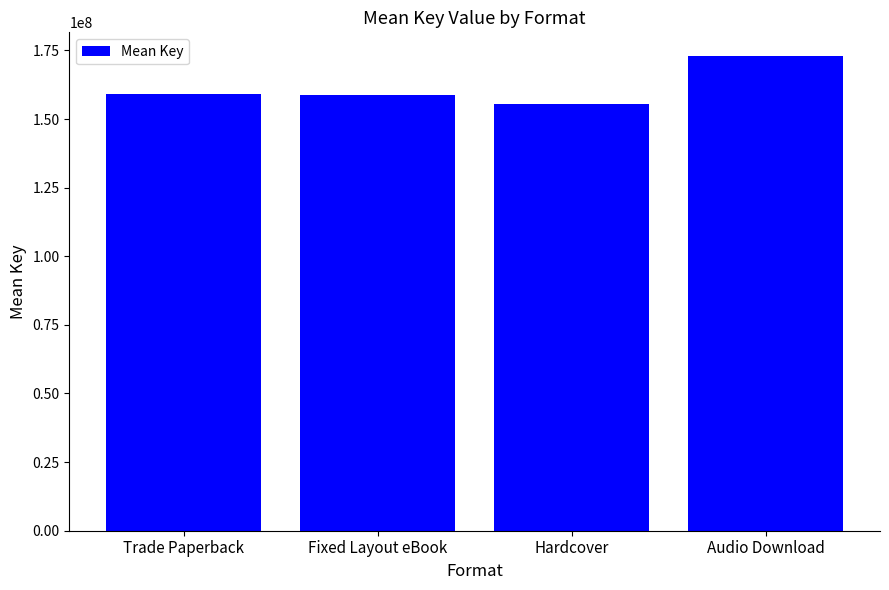

At which category does the chart reach its minimum across all series?

Hardcover